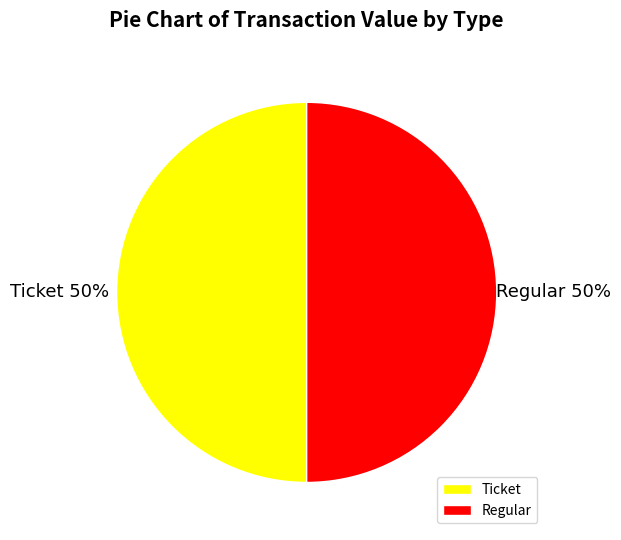

The Regular slice represents 43% of the pie. True or false?

False